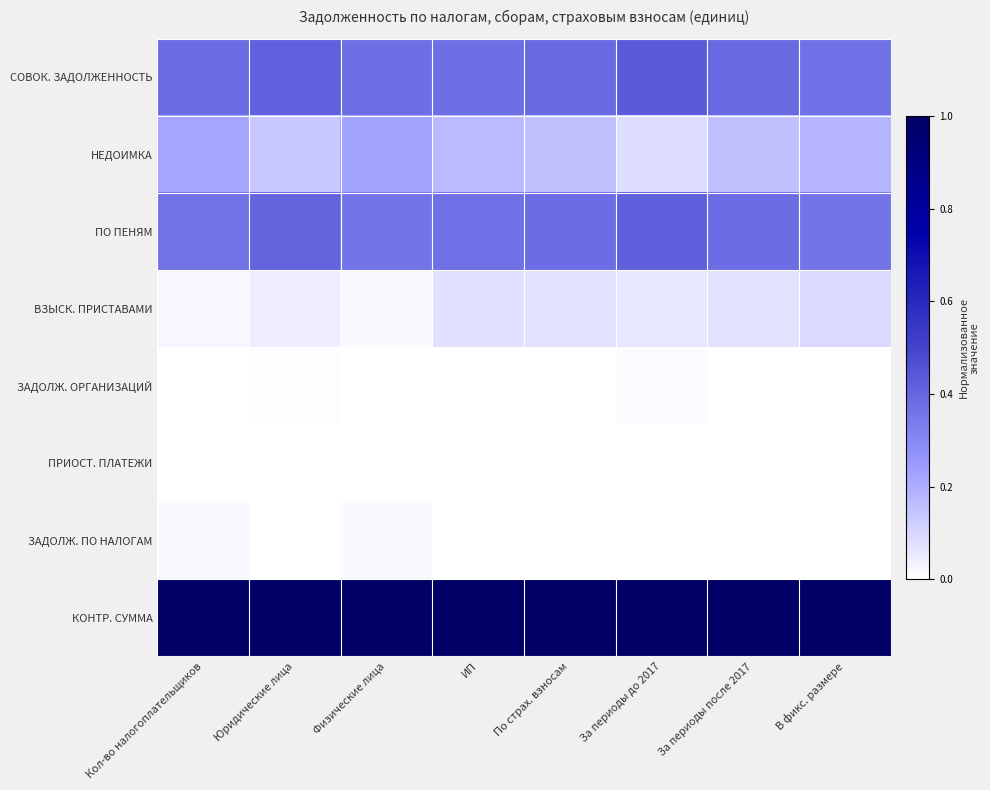

Reading left to right, transcribe all the data shown in this chart.

СОВОК. ЗАДОЛЖЕННОСТЬ: Кол-во налогоплательщиков=0.4	Юридические лица=0.4	Физические лица=0.4	ИП=0.4	По страх. взносам=0.4	За периоды до 2017=0.4	За периоды после 2017=0.4	В фикс. размере=0.4
НЕДОИМКА: Кол-во налогоплательщиков=0.2	Юридические лица=0.1	Физические лица=0.2	ИП=0.2	По страх. взносам=0.2	За периоды до 2017=0.1	За периоды после 2017=0.2	В фикс. размере=0.2
ПО ПЕНЯМ: Кол-во налогоплательщиков=0.4	Юридические лица=0.4	Физические лица=0.4	ИП=0.4	По страх. взносам=0.4	За периоды до 2017=0.4	За периоды после 2017=0.4	В фикс. размере=0.4
ВЗЫСК. ПРИСТАВАМИ: Кол-во налогоплательщиков=0.0	Юридические лица=0.0	Физические лица=0.0	ИП=0.1	По страх. взносам=0.1	За периоды до 2017=0.1	За периоды после 2017=0.1	В фикс. размере=0.1
ЗАДОЛЖ. ОРГАНИЗАЦИЙ: Кол-во налогоплательщиков=0.0	Юридические лица=0.0	Физические лица=0.0	ИП=0.0	По страх. взносам=0.0	За периоды до 2017=0.0	За периоды после 2017=0.0	В фикс. размере=0.0
ПРИОСТ. ПЛАТЕЖИ: Кол-во налогоплательщиков=0.0	Юридические лица=0.0	Физические лица=0.0	ИП=0.0	По страх. взносам=0.0	За периоды до 2017=0.0	За периоды после 2017=0.0	В фикс. размере=0.0
ЗАДОЛЖ. ПО НАЛОГАМ: Кол-во налогоплательщиков=0.0	Юридические лица=0.0	Физические лица=0.0	ИП=0.0	По страх. взносам=0.0	За периоды до 2017=0.0	За периоды после 2017=0.0	В фикс. размере=0.0
КОНТР. СУММА: Кол-во налогоплательщиков=1.0	Юридические лица=1.0	Физические лица=1.0	ИП=1.0	По страх. взносам=1.0	За периоды до 2017=1.0	За периоды после 2017=1.0	В фикс. размере=1.0